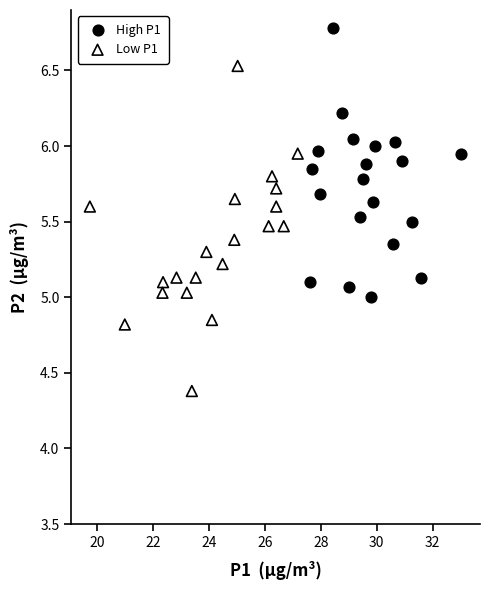

Which series has the widest spread of Y values?

Low P1